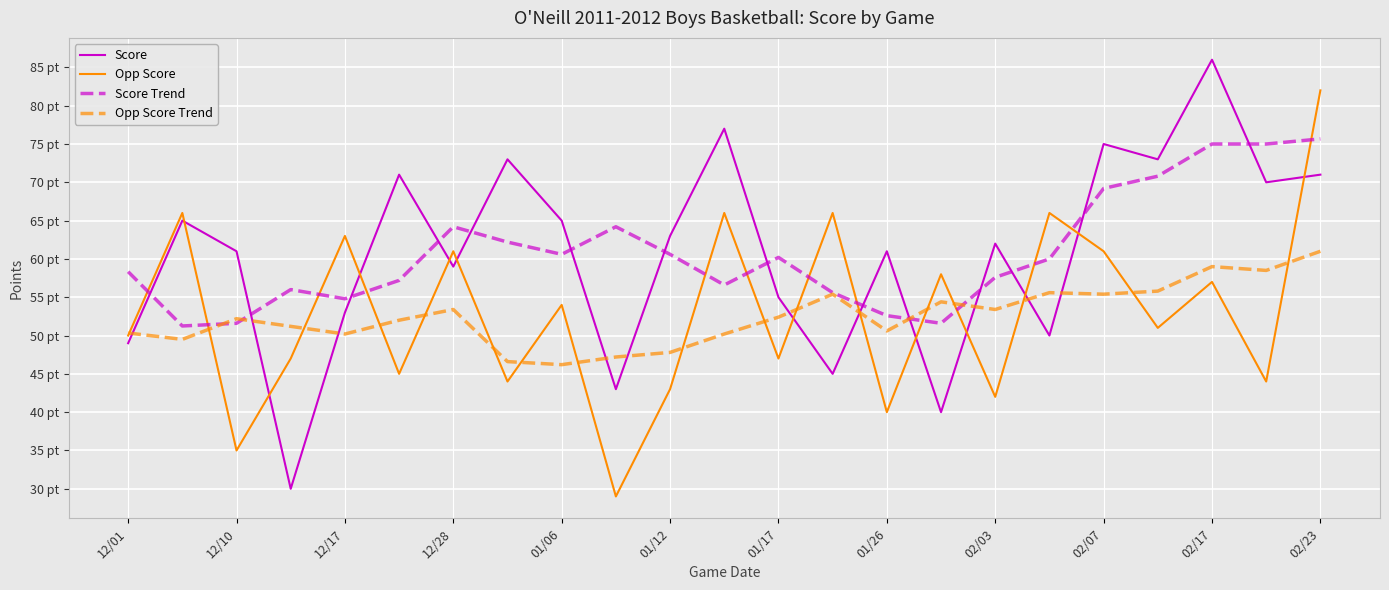

True or false: Opp Score Trend has more than 1 interior local peaks.

True